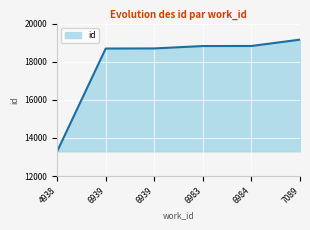

Is it true that the value at 6983 is 18821?

True